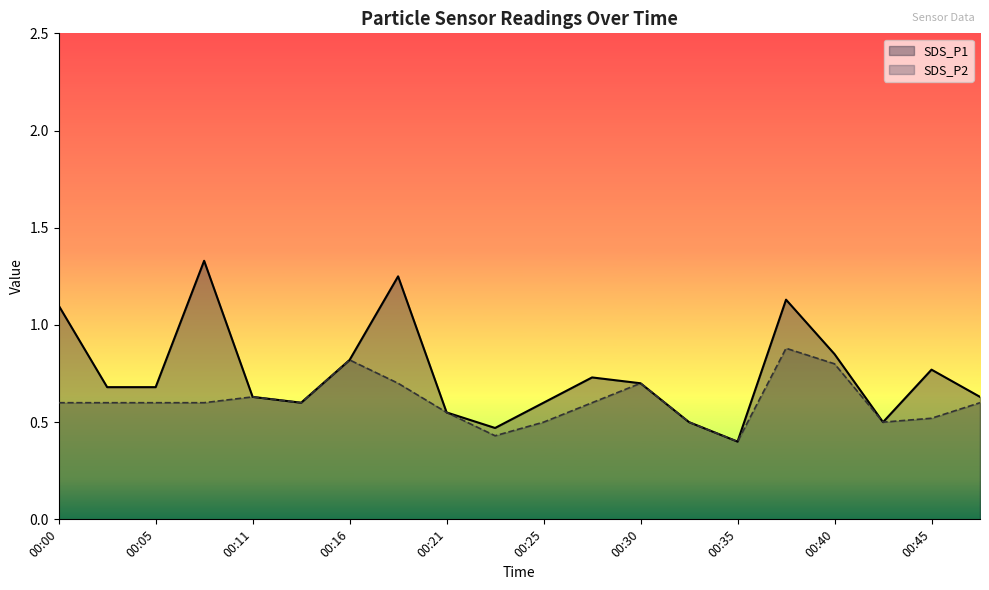

What is the lowest value of the SDS_P2 series?

0.4